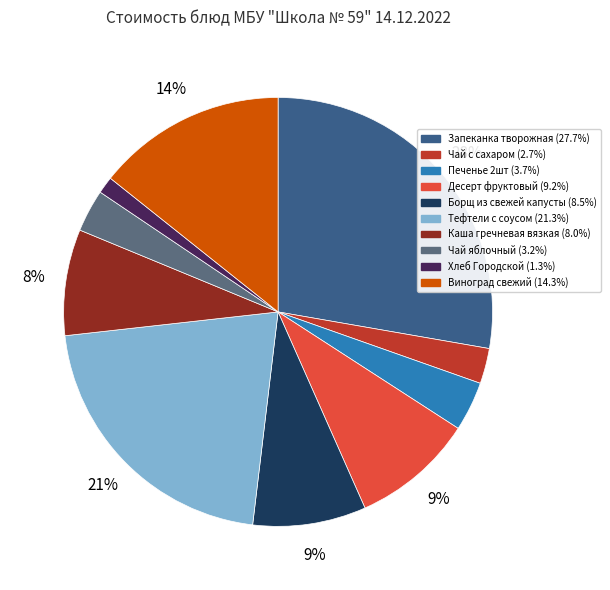

How many slices are in this pie chart?

10